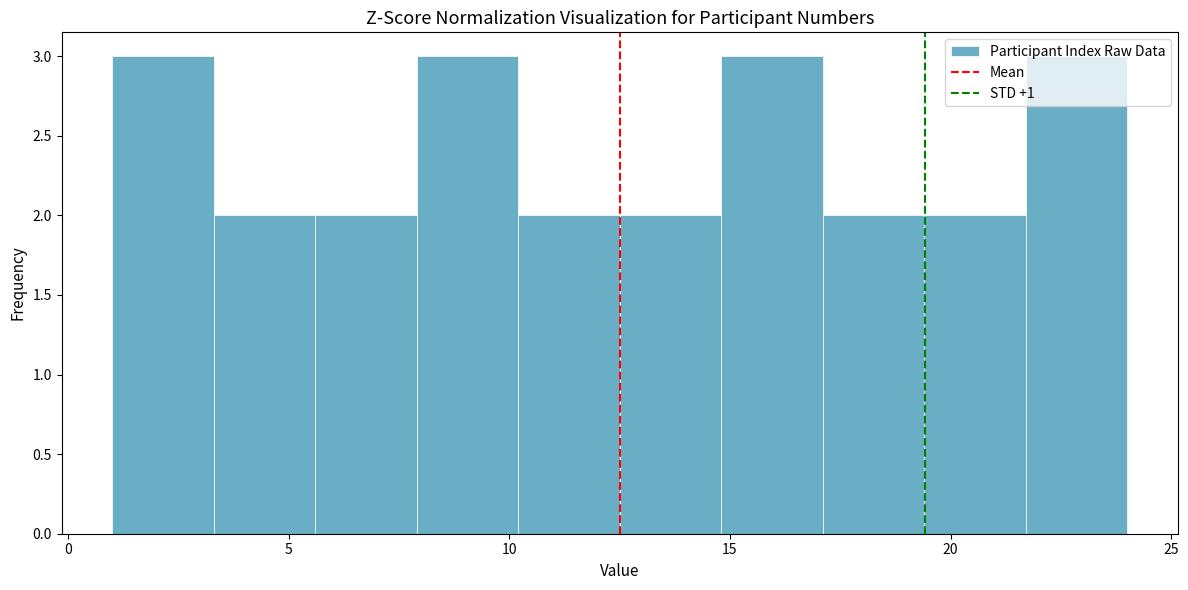

What is the height of the bar covering 3.3 to 5.6 on the x-axis? Neither the bar edges nor the heights are printed on the chart, so give them approximately, as read against the axes.

2